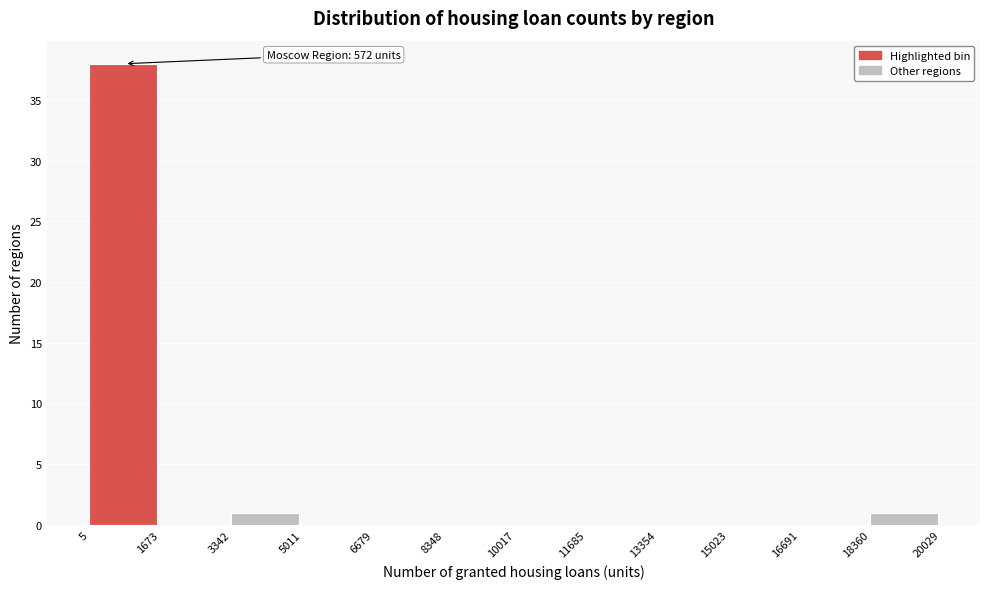

Over which range of the x-axis is the bar tallest?

5 to 1673